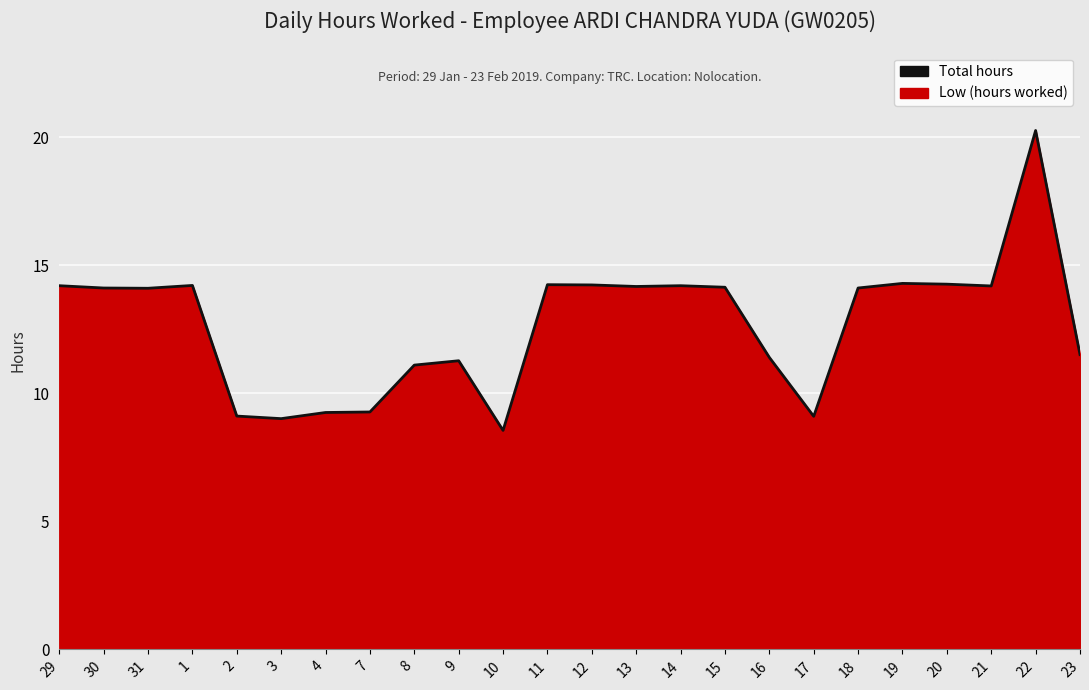

How many data points are less than 14?

10